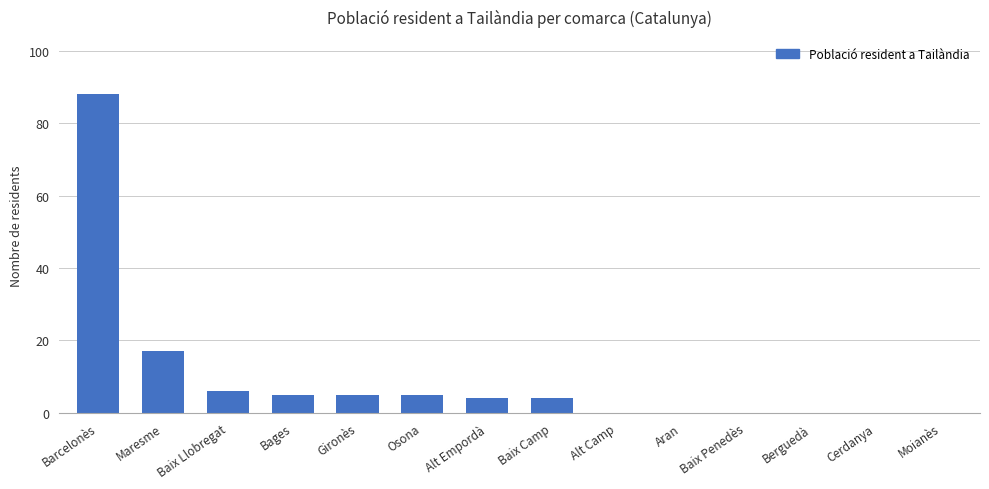

Count the number of data series in this chart.

1